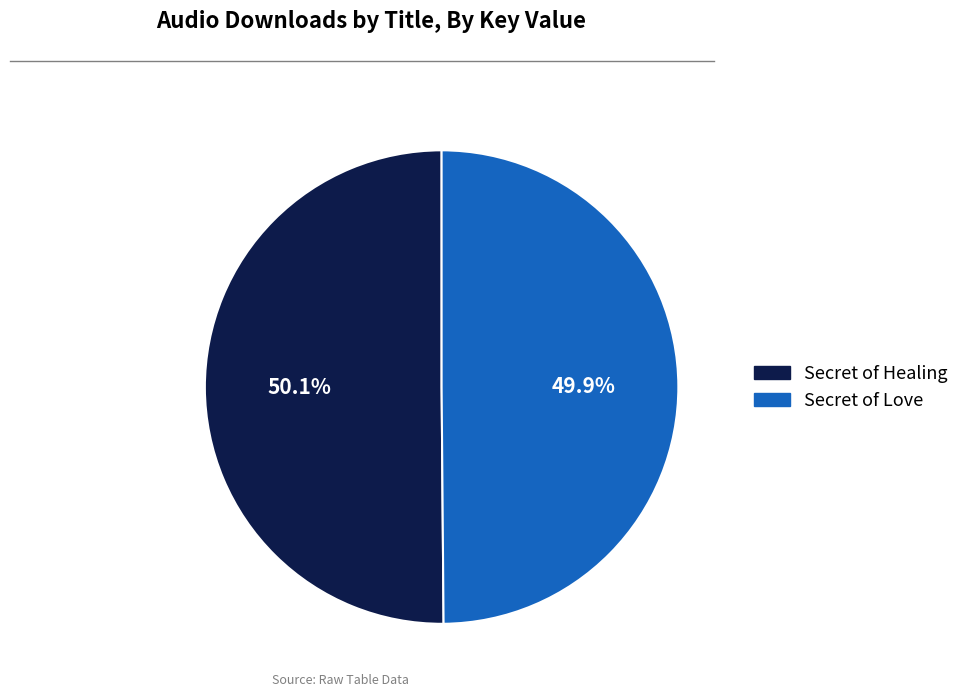

To the nearest percent, what portion does Secret of Healing represent?

50%